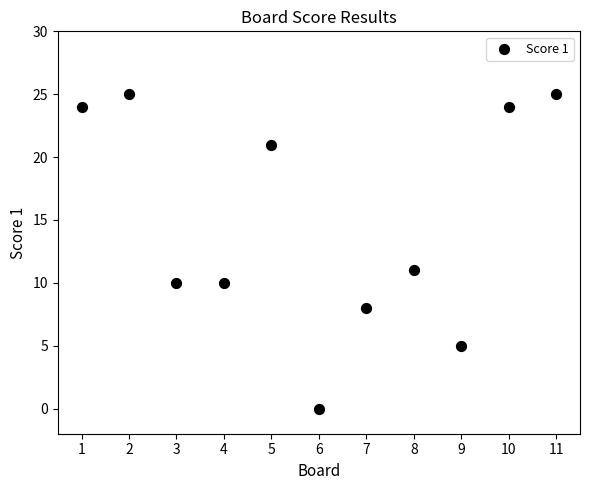

What Y value in the scatter plot is closest to 12?

11